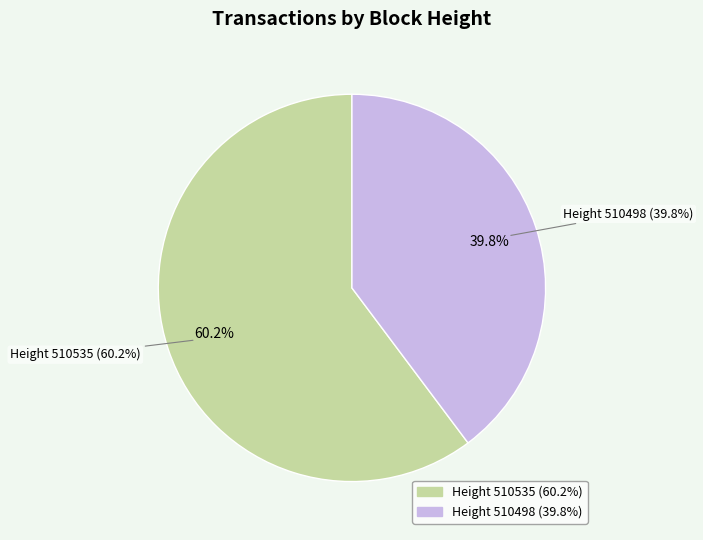

What percentage is the 510535 slice, to the nearest percent?

60%